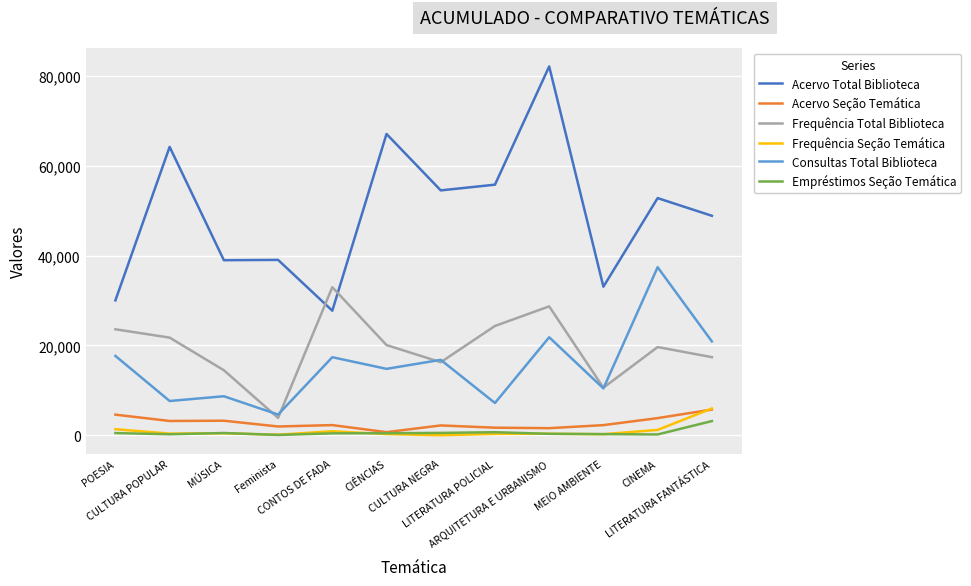

What is the difference between the maximum and minimum values in the Consultas Total Biblioteca series?

32792